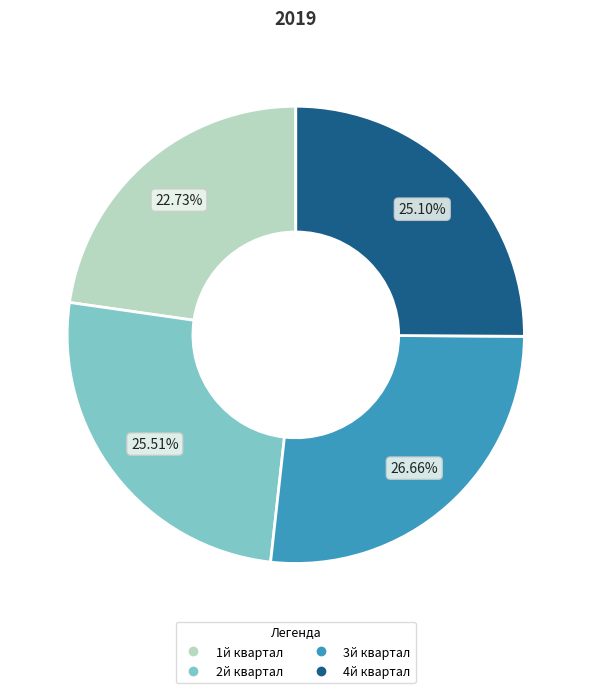

What is the smallest slice in the pie chart?

1й квартал